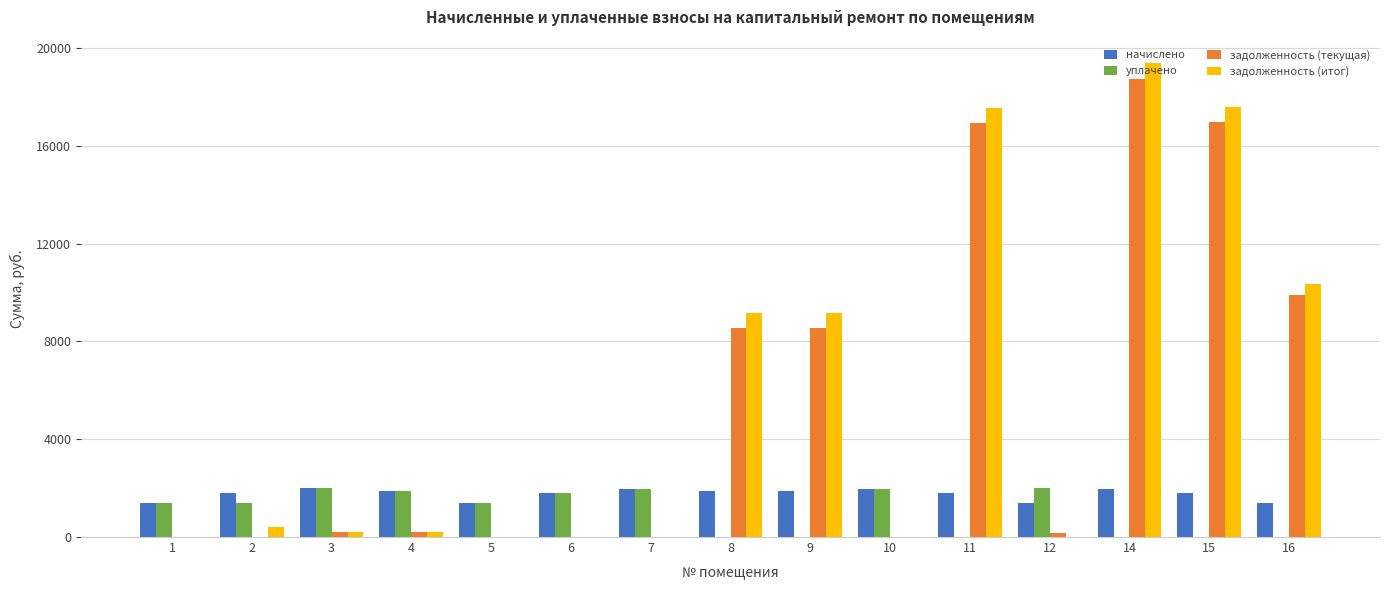

Is the value of задолженность (итог) at 4 greater than the value of начислено at 3?

No